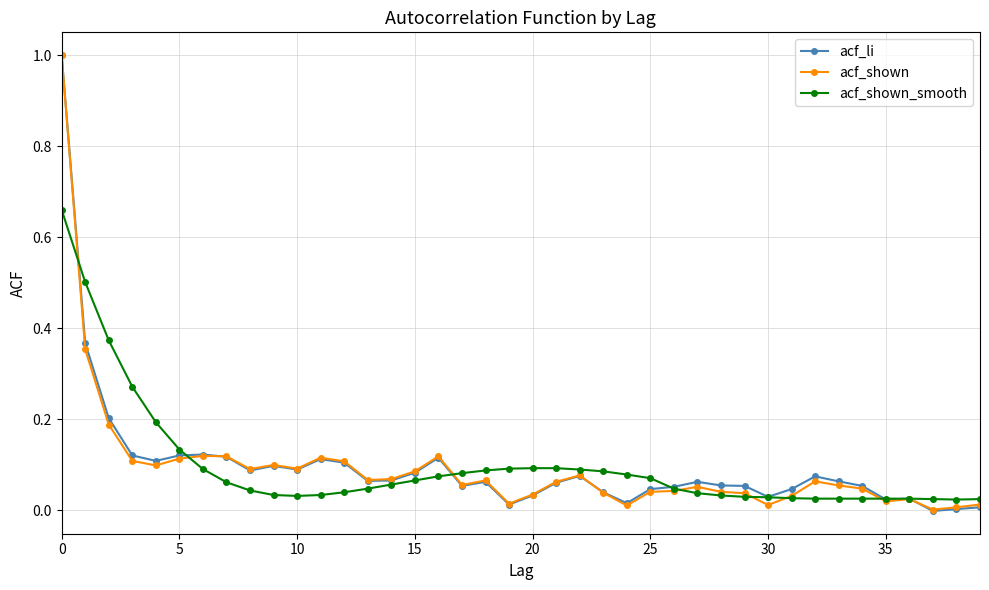

What is the difference between the maximum and second lowest values in the acf_shown_smooth series?

0.6